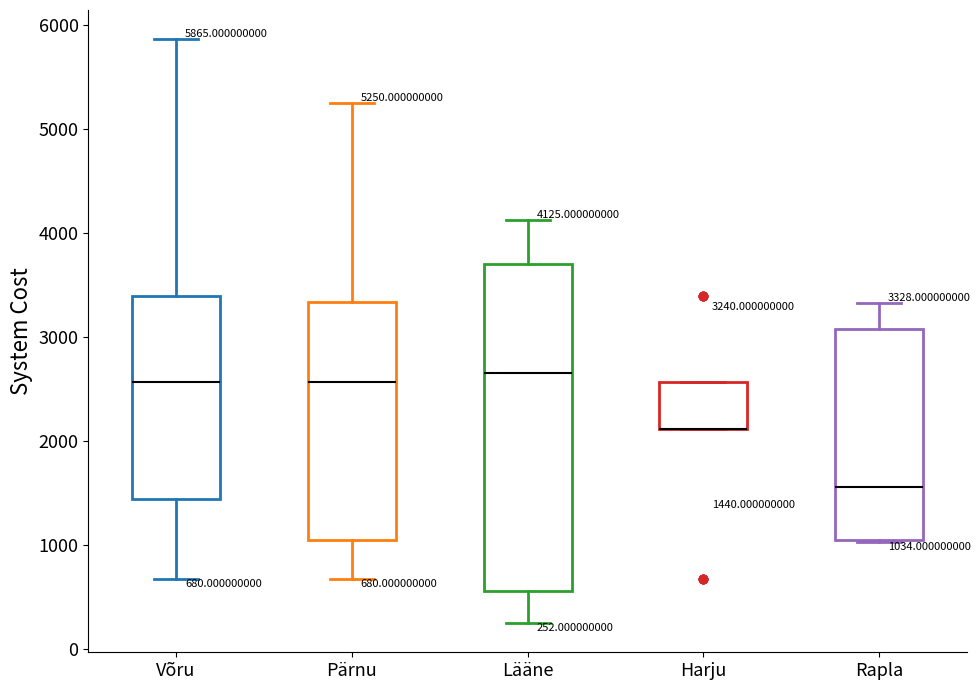

Which box is the tallest, from its lower edge to its upper edge?

Lääne